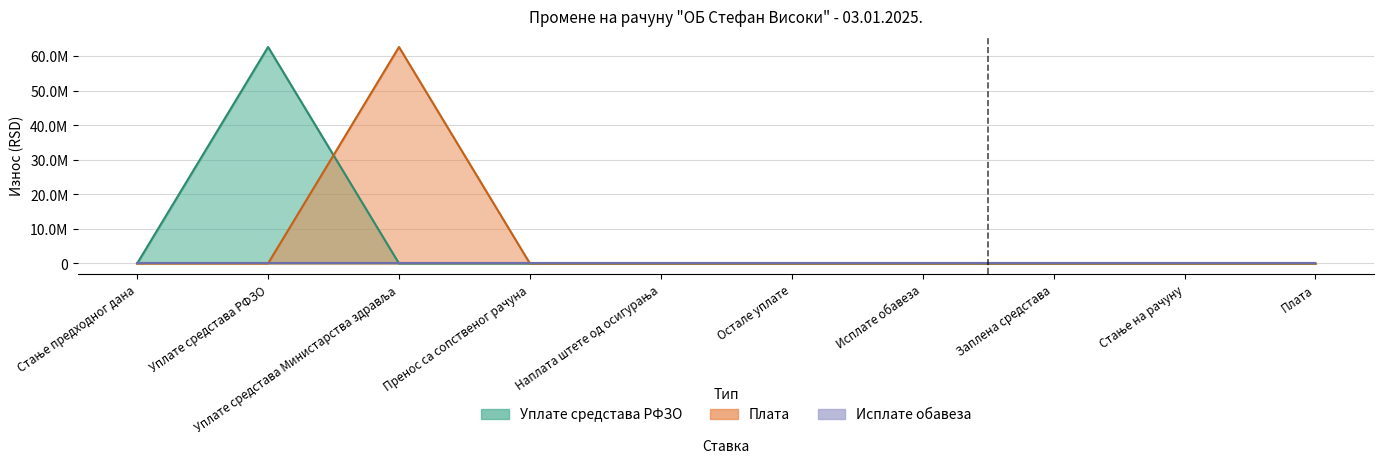

What is the highest value of the Уплате средстава РФЗО series?

62675394.2